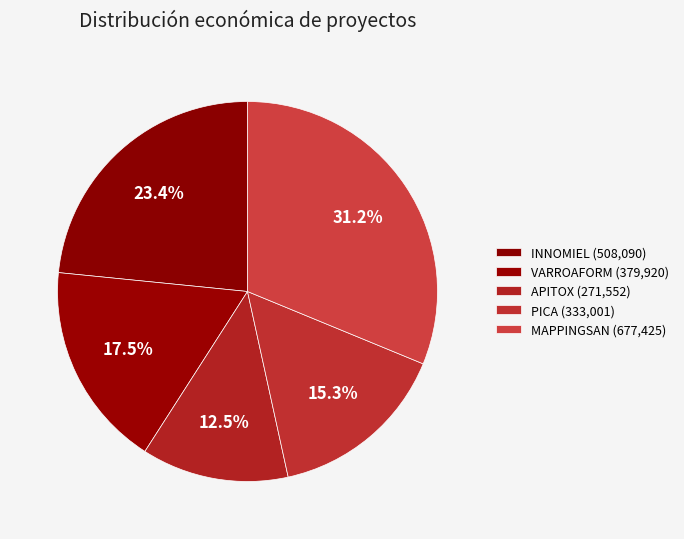

True or false: PICA accounts for 9% of the total.

False